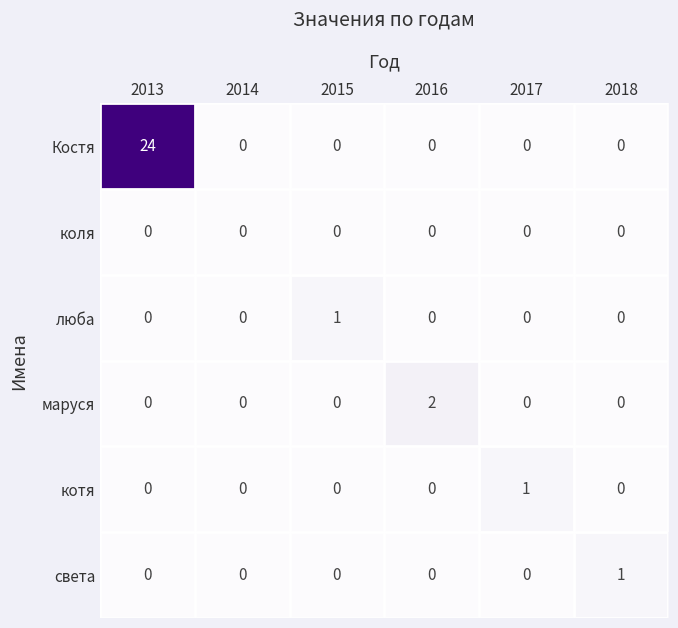

What is the difference between the maximum and minimum values in the Костя series?

24